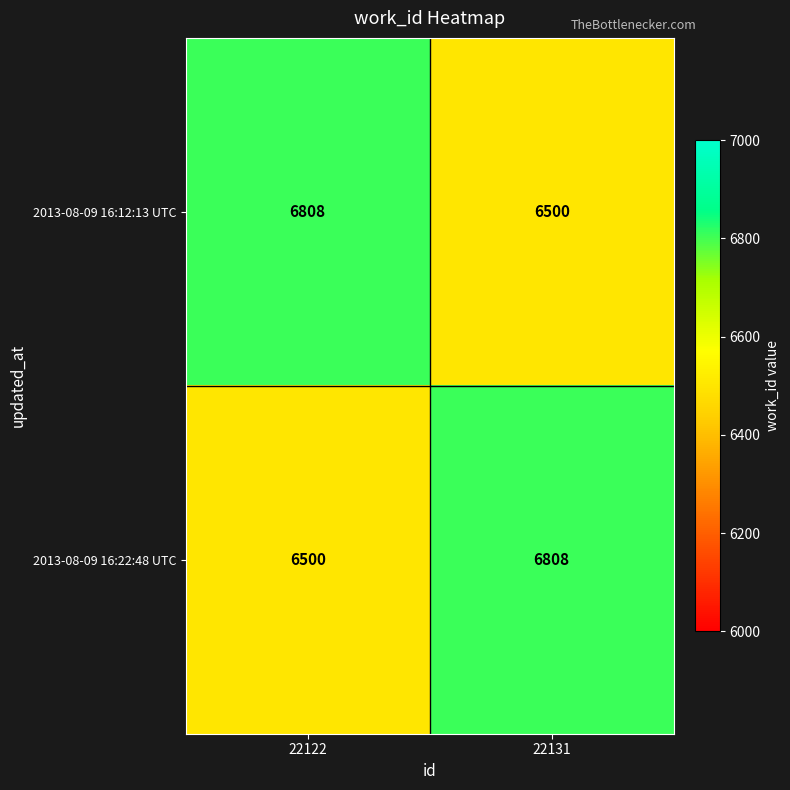

What is the difference between the highest and lowest values at 22122?

308